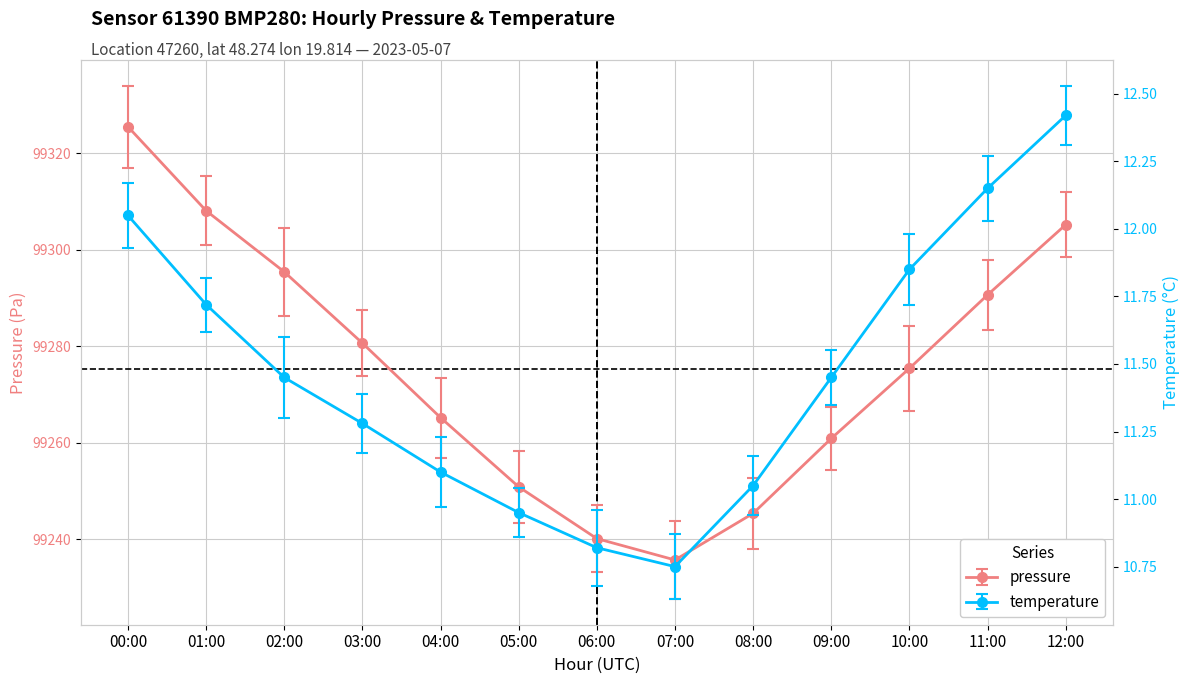

True or false: temperature has more than 0 interior local peaks.

False